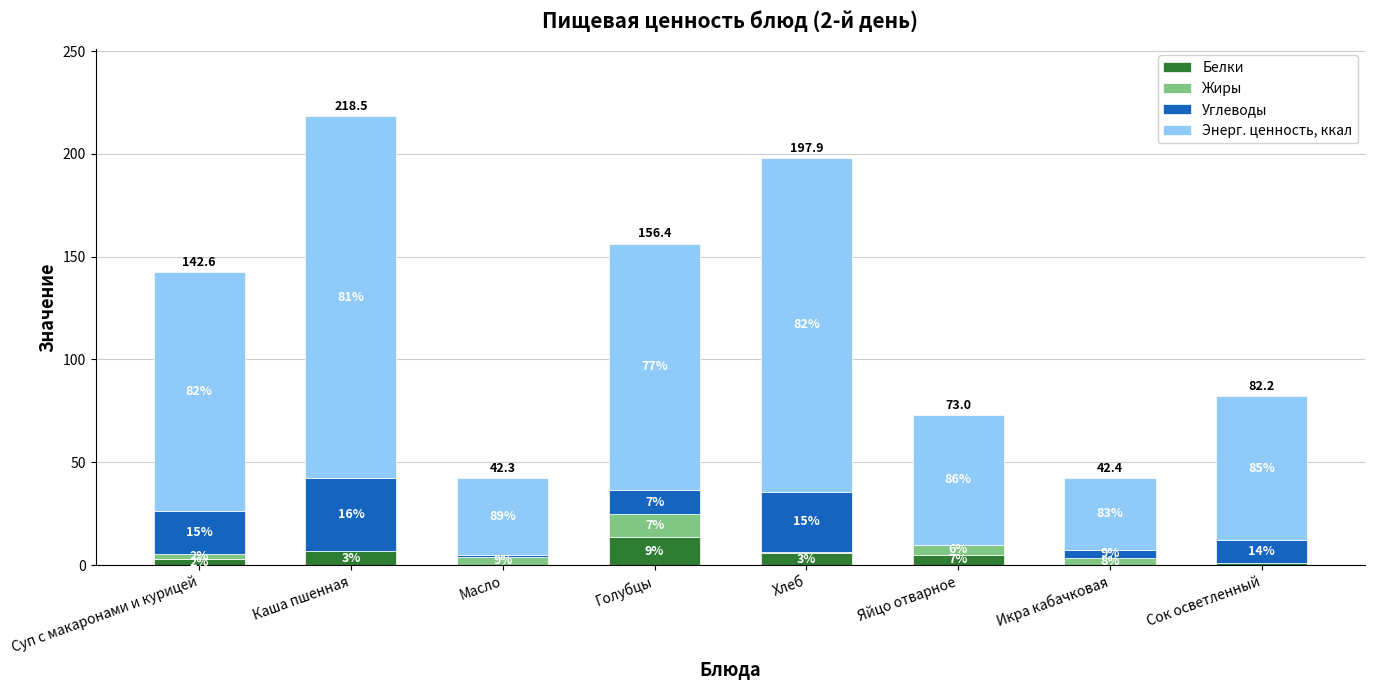

Does the chart contain stacked bars?

Yes